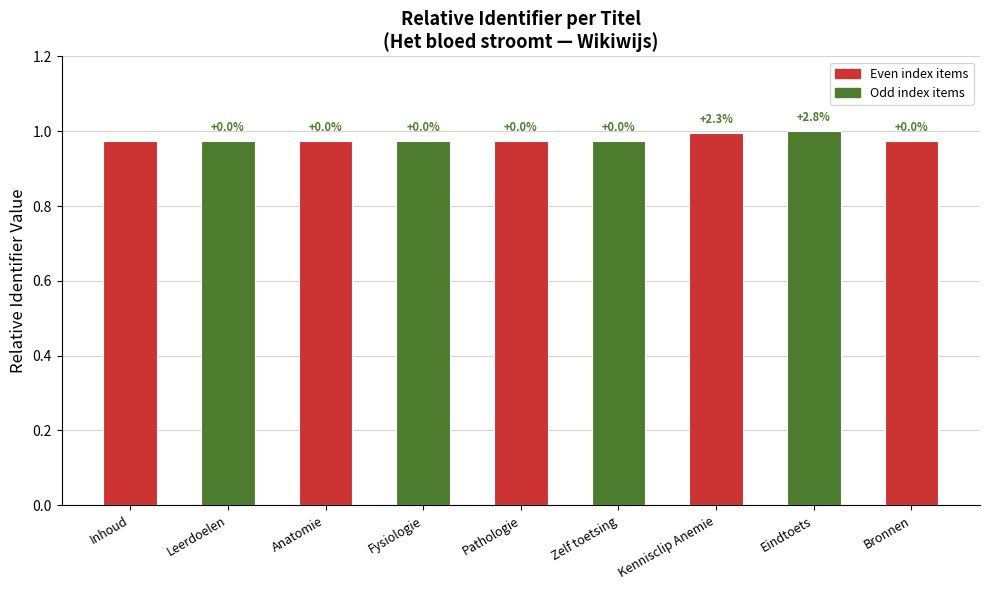

What is the value of the 3rd bar from the left?

1.0